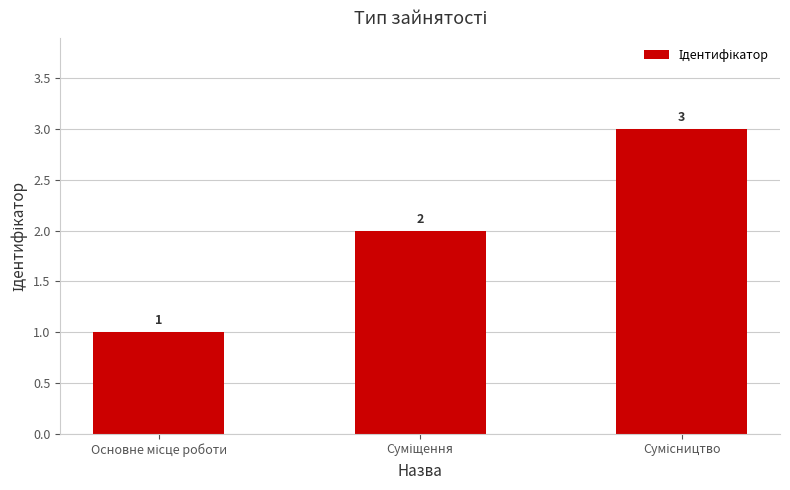

Reading left to right, list all the values displayed in this chart.

1	2	3